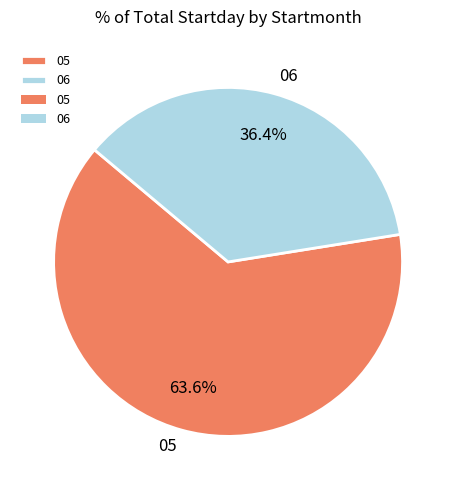

How many slices are in this pie chart?

2